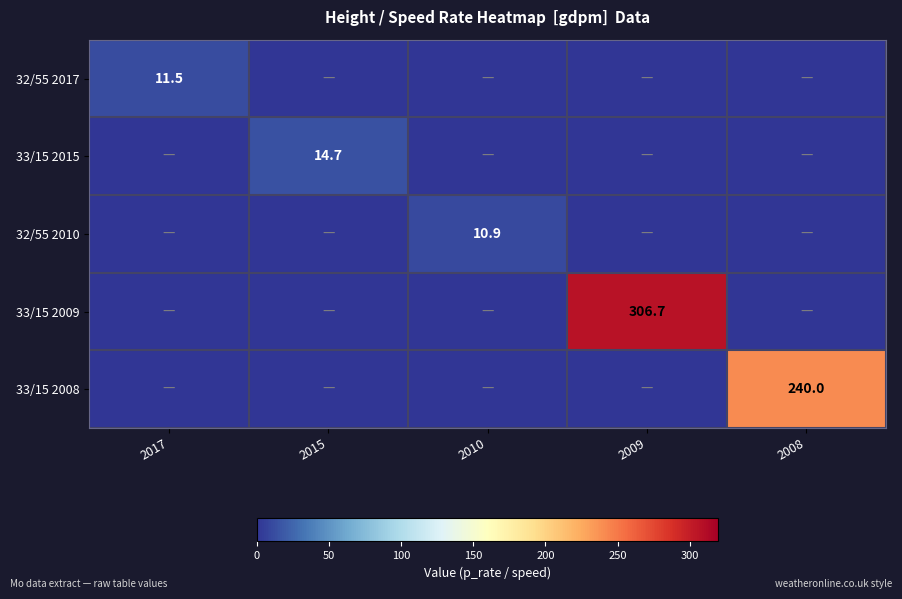

True or false: 33/15 2015 has a value of 14.7 at 2015.

True